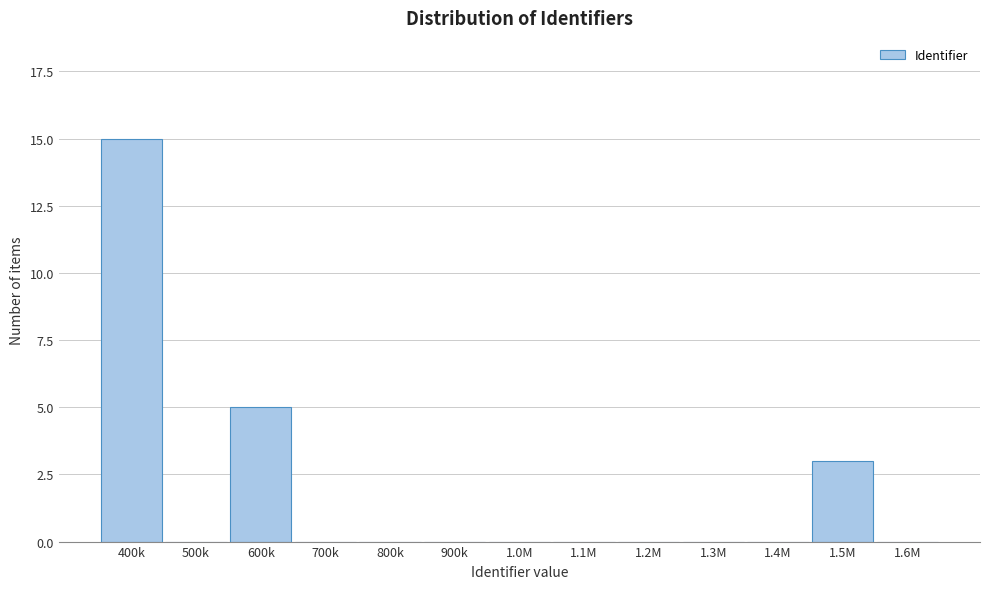

Reading left to right, list all the values displayed in this chart.

400k=15	500k=0	600k=5	700k=0	800k=0	900k=0	1.0M=0	1.1M=0	1.2M=0	1.3M=0	1.4M=0	1.5M=3	1.6M=0